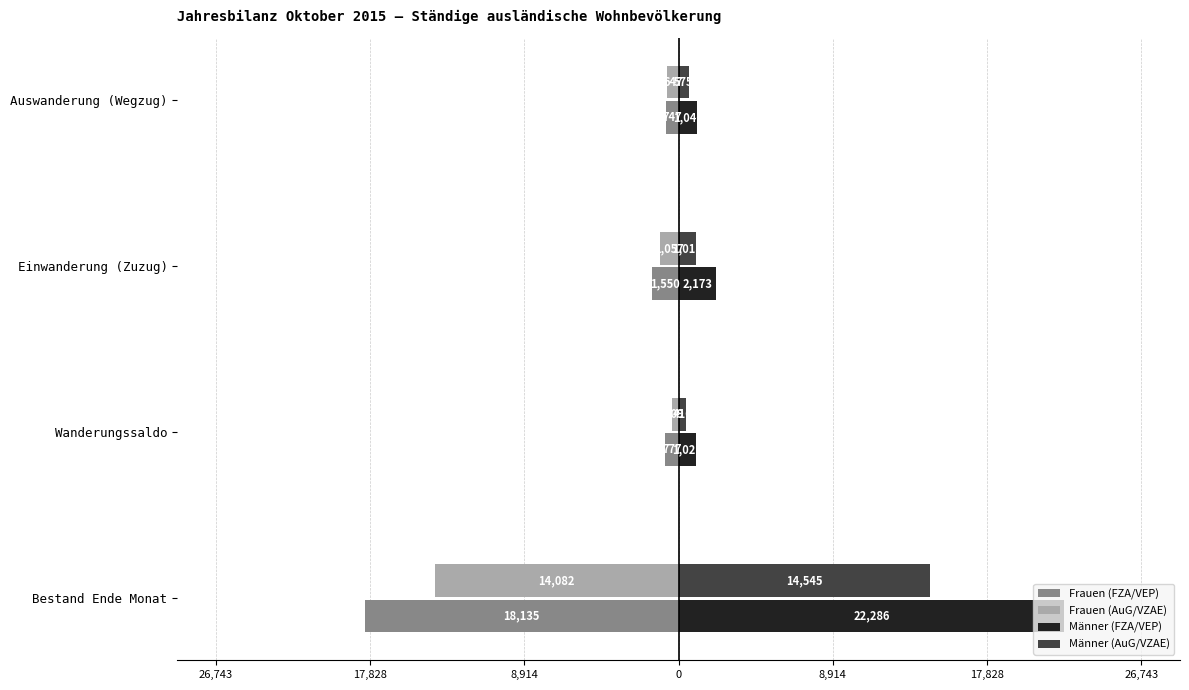

What are all the series names shown in the legend?

Frauen (FZA/VEP), Frauen (AuG/VZAE), Männer (FZA/VEP), Männer (AuG/VZAE)